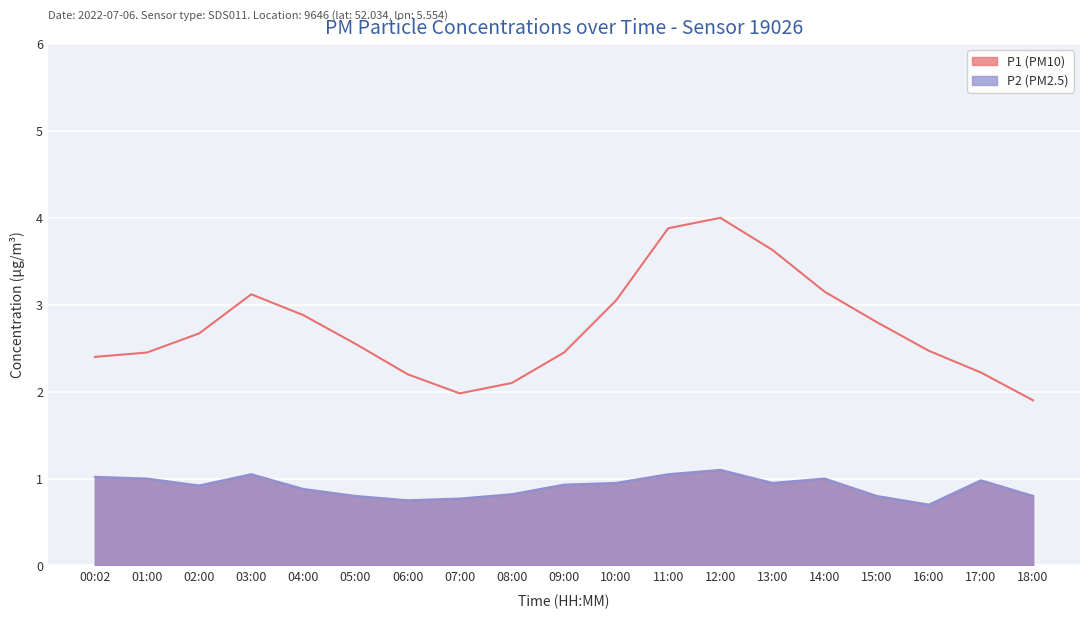

List the labels in order of P2 value, smallest first.

16:00, 06:00, 07:00, 05:00, 15:00, 18:00, 08:00, 04:00, 02:00, 09:00, 10:00, 13:00, 17:00, 01:00, 14:00, 00:02, 03:00, 11:00, 12:00